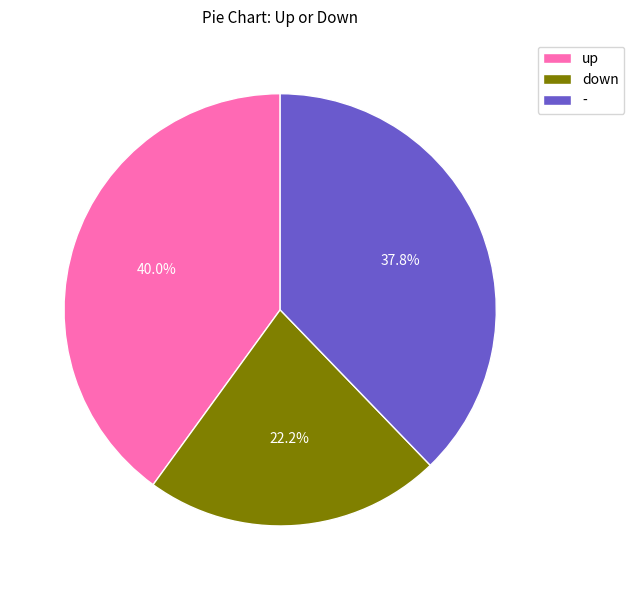

To the nearest percent, what percentage of the pie is down?

22%